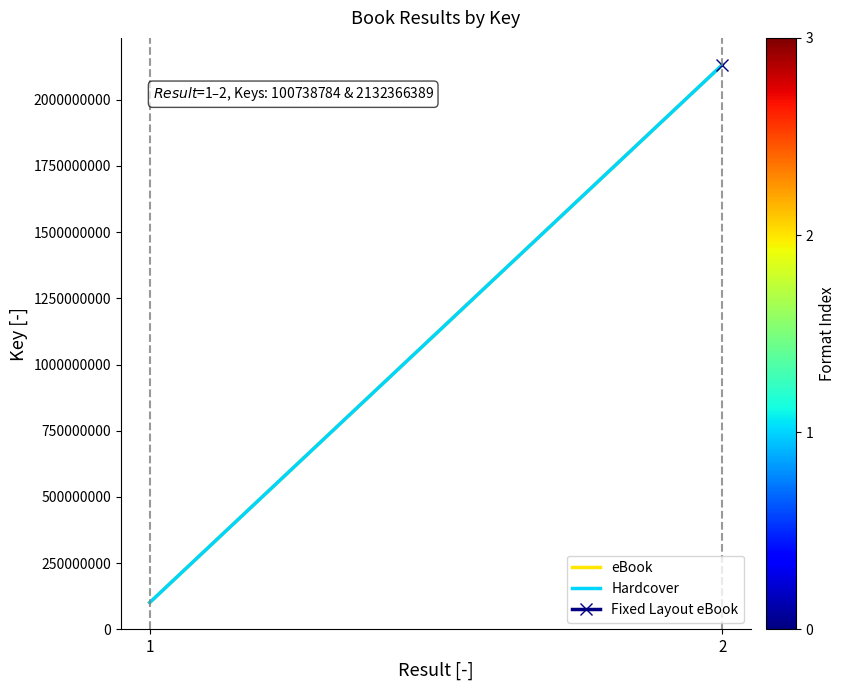

Which series has the widest spread of values?

eBook